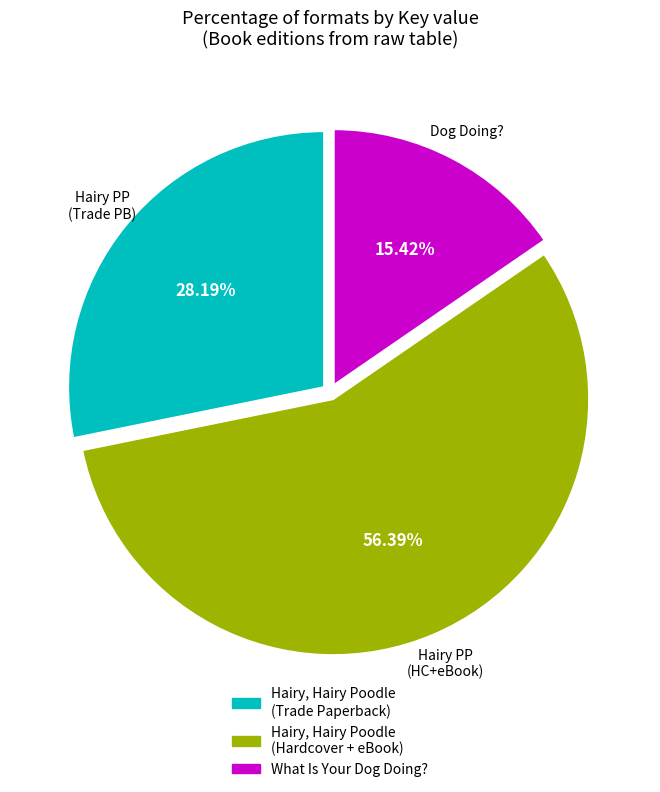

Rank the categories by value from lowest to highest.

What Is Your Dog Doing? (9781442439962), Hairy, Hairy Poodle (9781534499584), Hairy, Hairy Poodle (9781534499591)